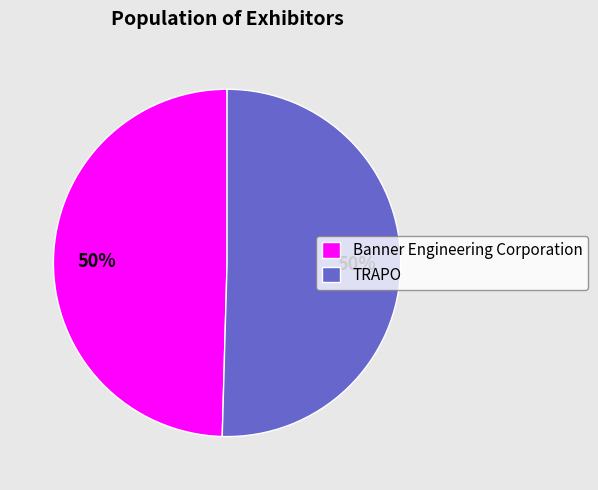

To the nearest percent, what percentage of the pie is Banner Engineering Corporation?

50%